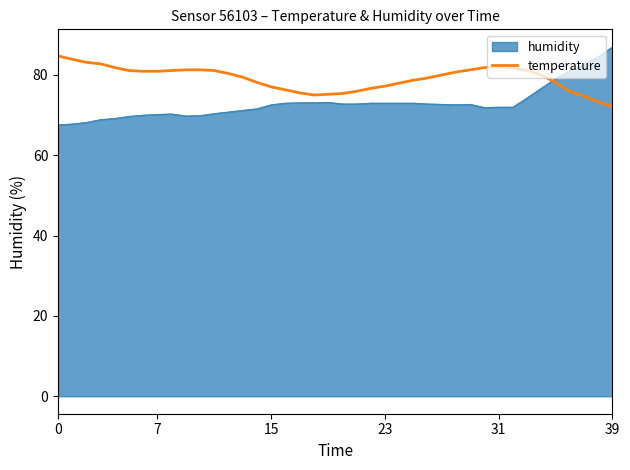

What is the smallest value displayed?

67.6